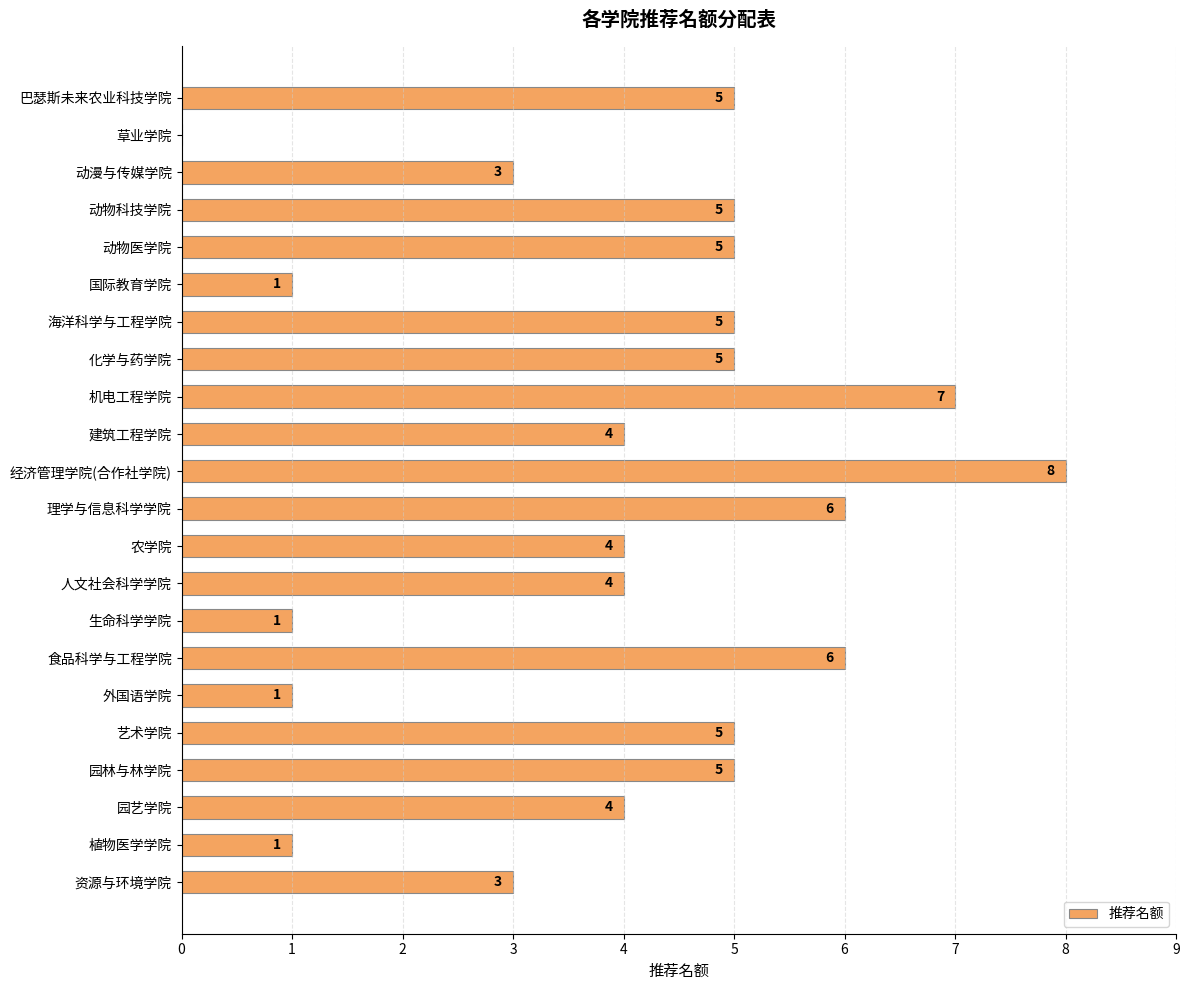

What is the sum of all values?

88